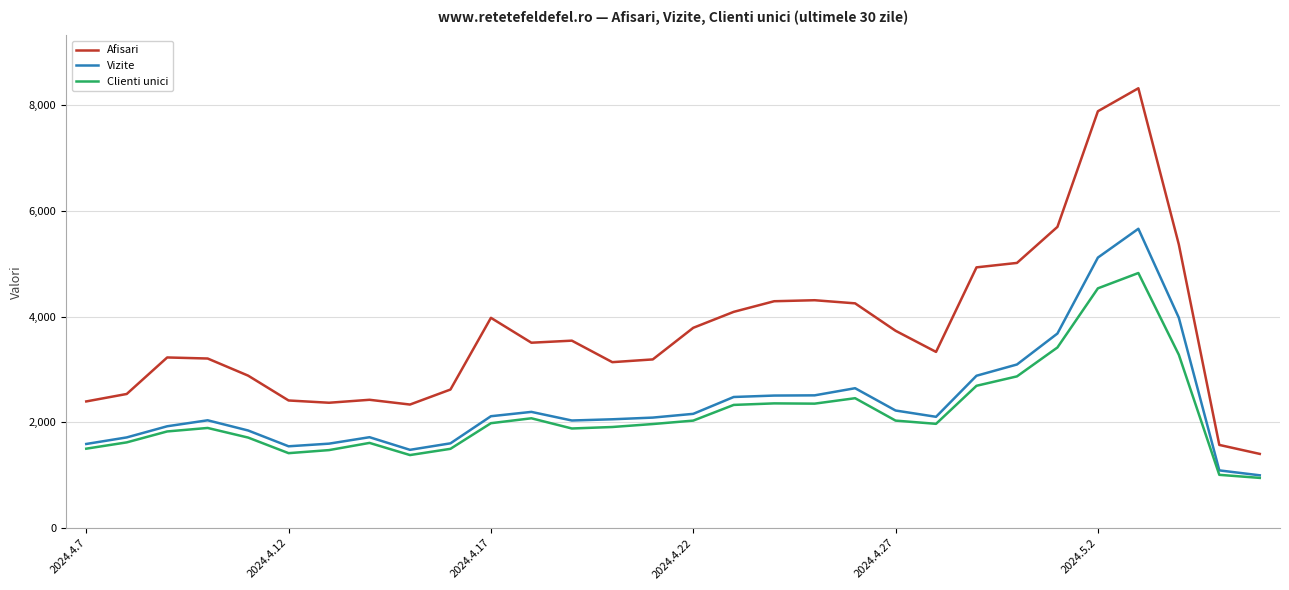

True or false: Vizite and Afisari cross at least once.

False